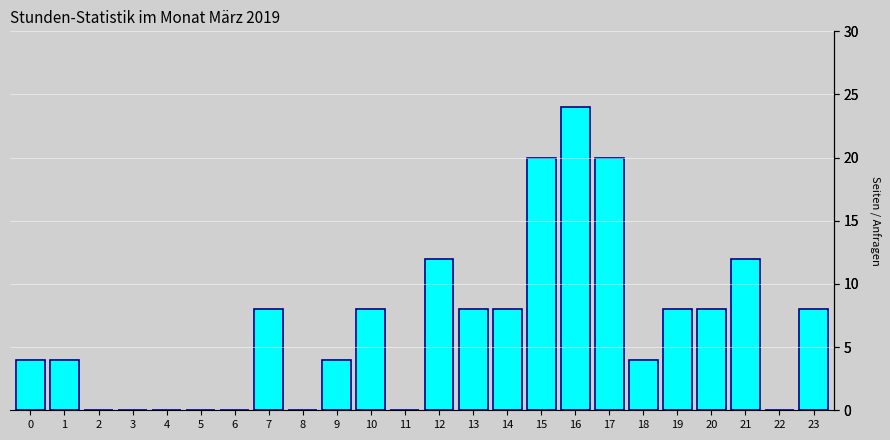

Reading right to left, extract all data points from this chart.

23=8	22=0	21=12	20=8	19=8	18=4	17=20	16=24	15=20	14=8	13=8	12=12	11=0	10=8	9=4	8=0	7=8	6=0	5=0	4=0	3=0	2=0	1=4	0=4